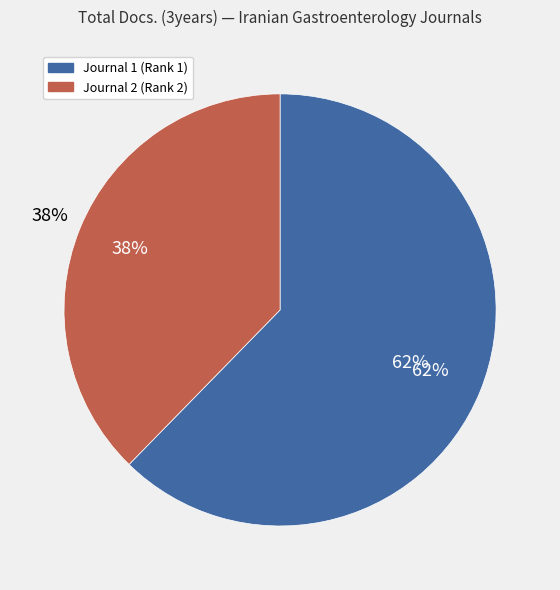

How many slices are in this pie chart?

2